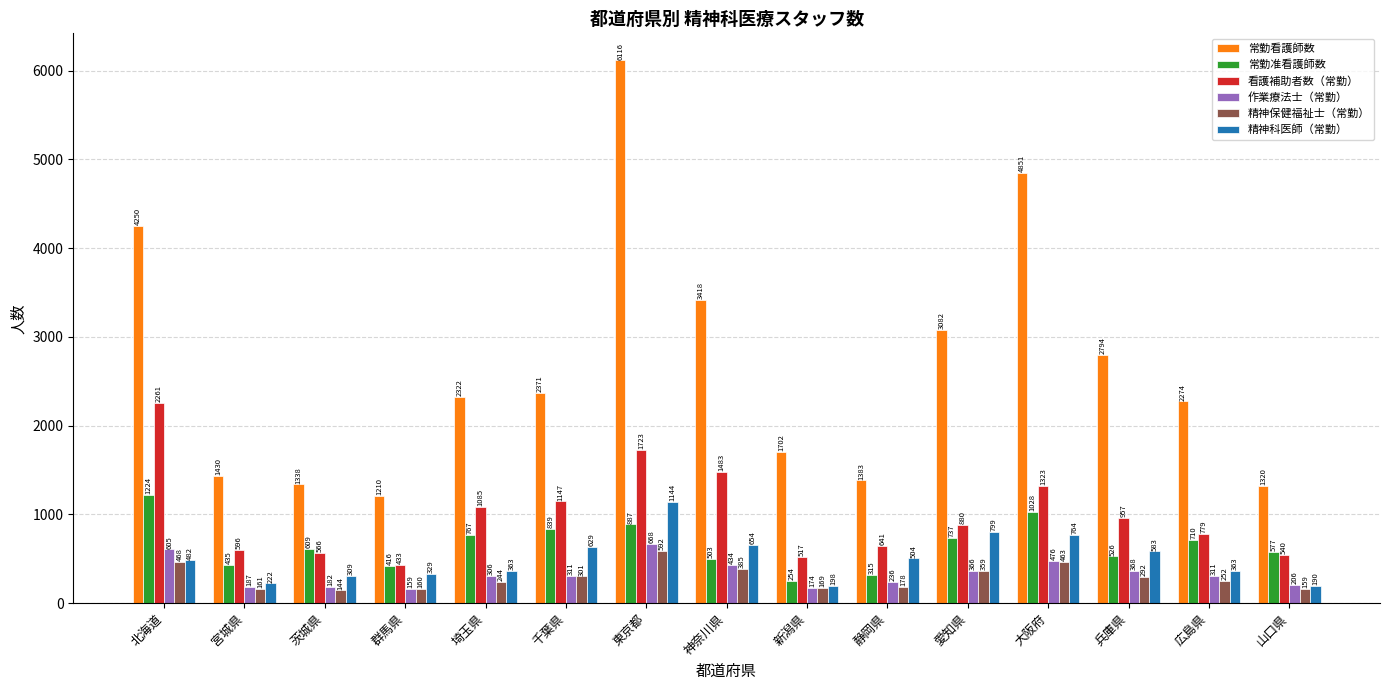

At 静岡県, list the series in order from smallest to largest.

精神保健福祉士（常勤）, 作業療法士（常勤）, 常勤准看護師数, 精神科医師（常勤）, 看護補助者数（常勤）, 常勤看護師数